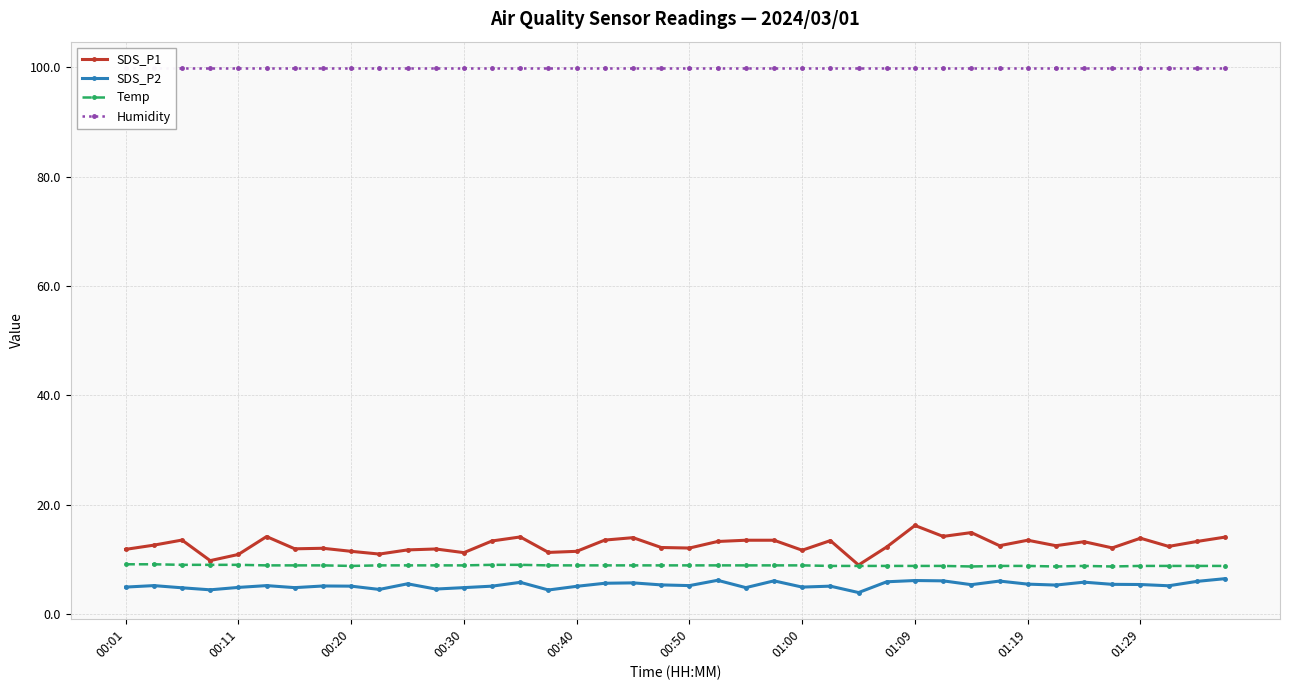

Which category has the highest value across all series?

00:01